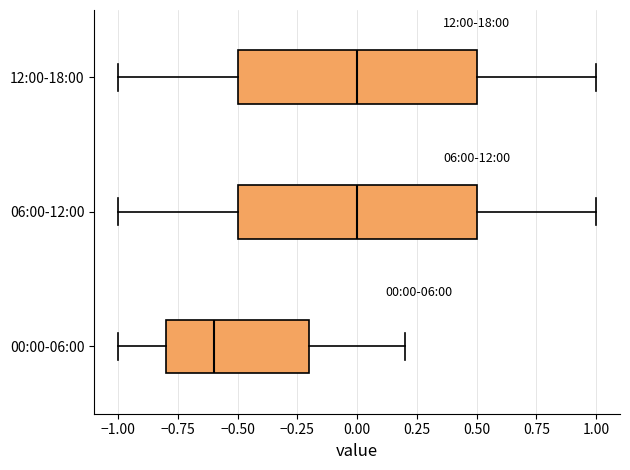

Which box's median line is the furthest to the left?

00:00-06:00